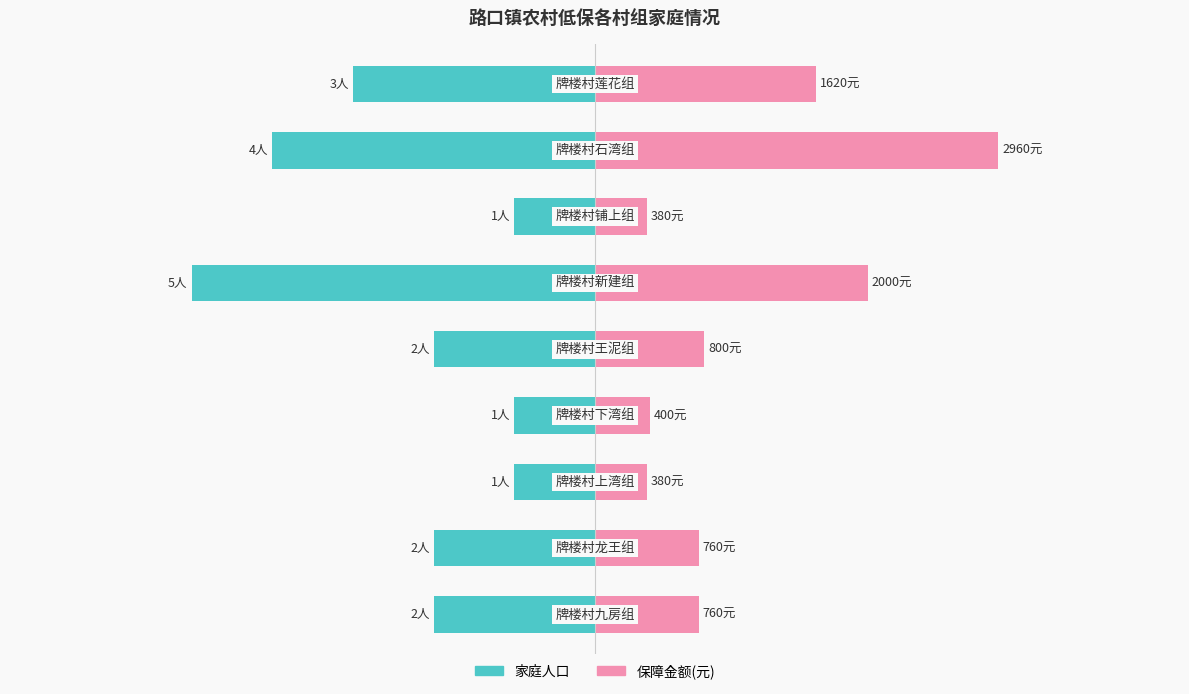

How many bars are there in total?

18